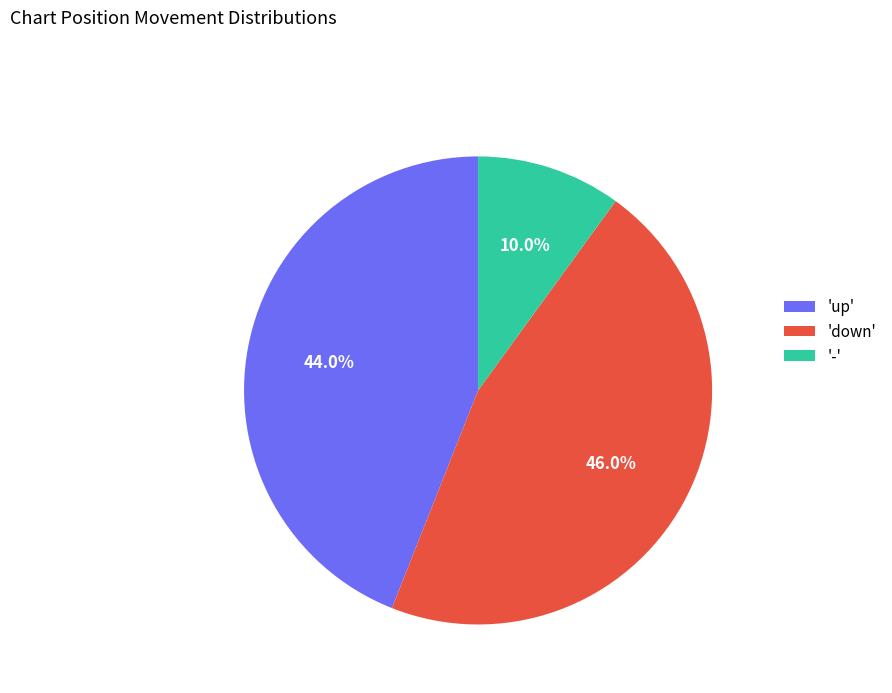

What is the smallest slice in the pie chart?

-